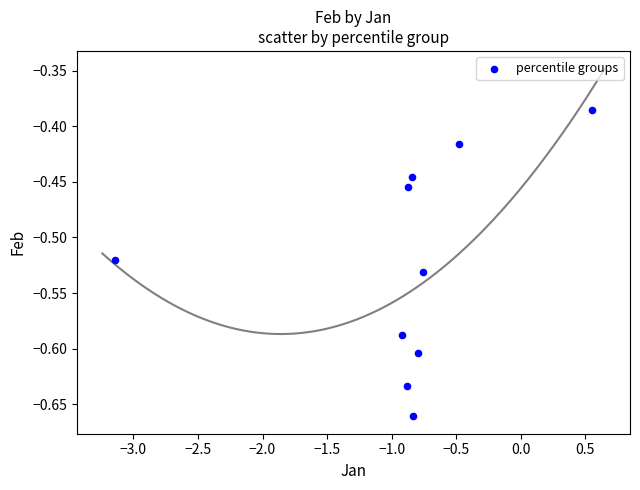

What is the average X value?

-0.9